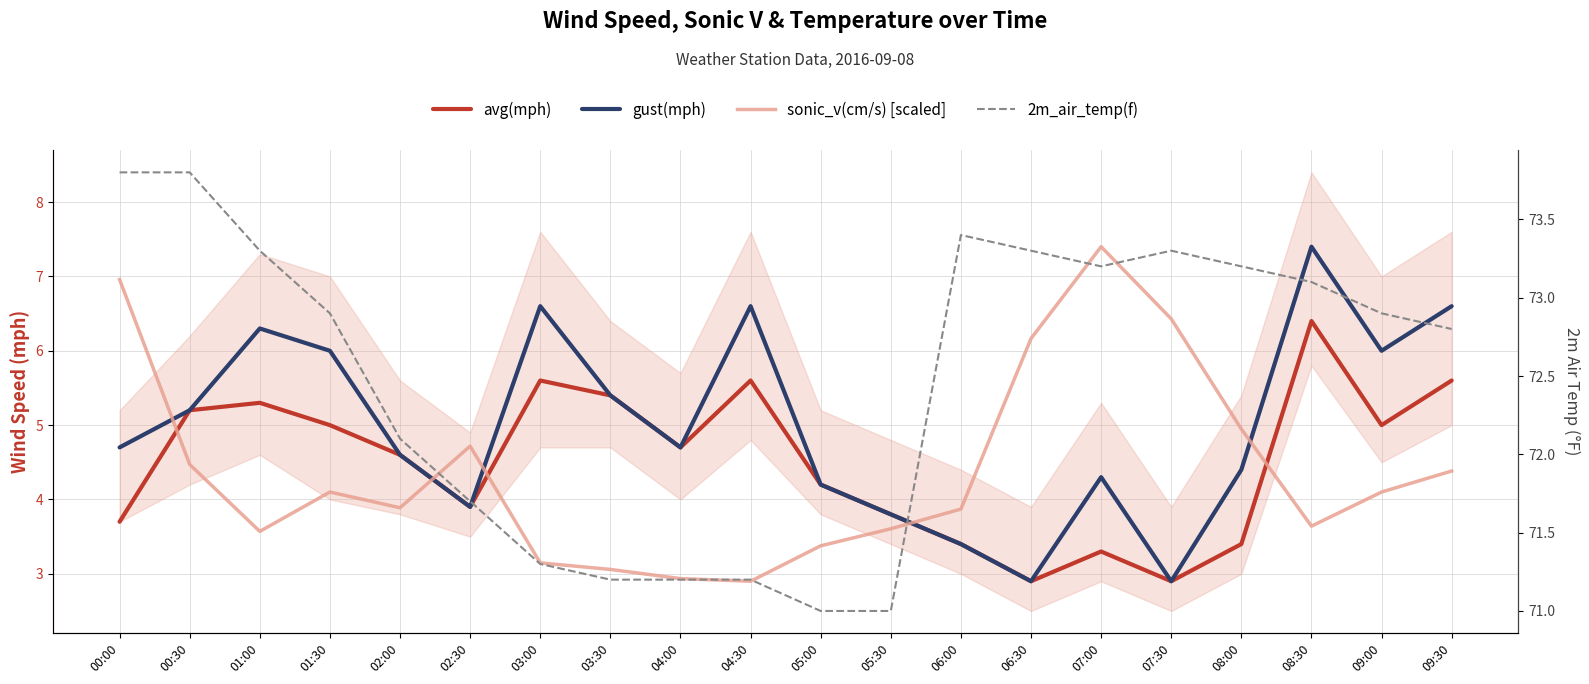

What is the approximate value of avg(mph) at 05:00?

4.2